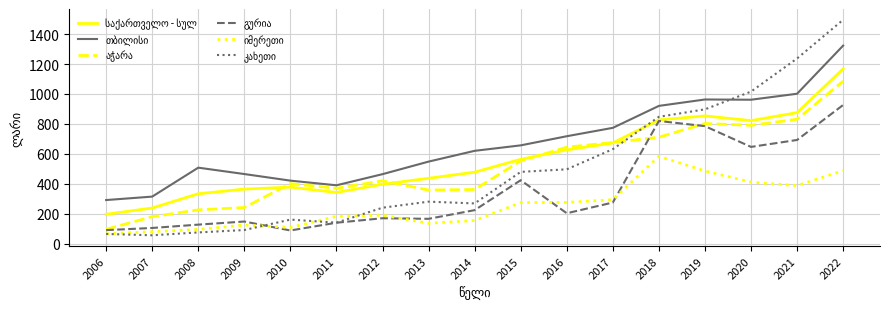

What is the total value across all series at 2015?

2952.8